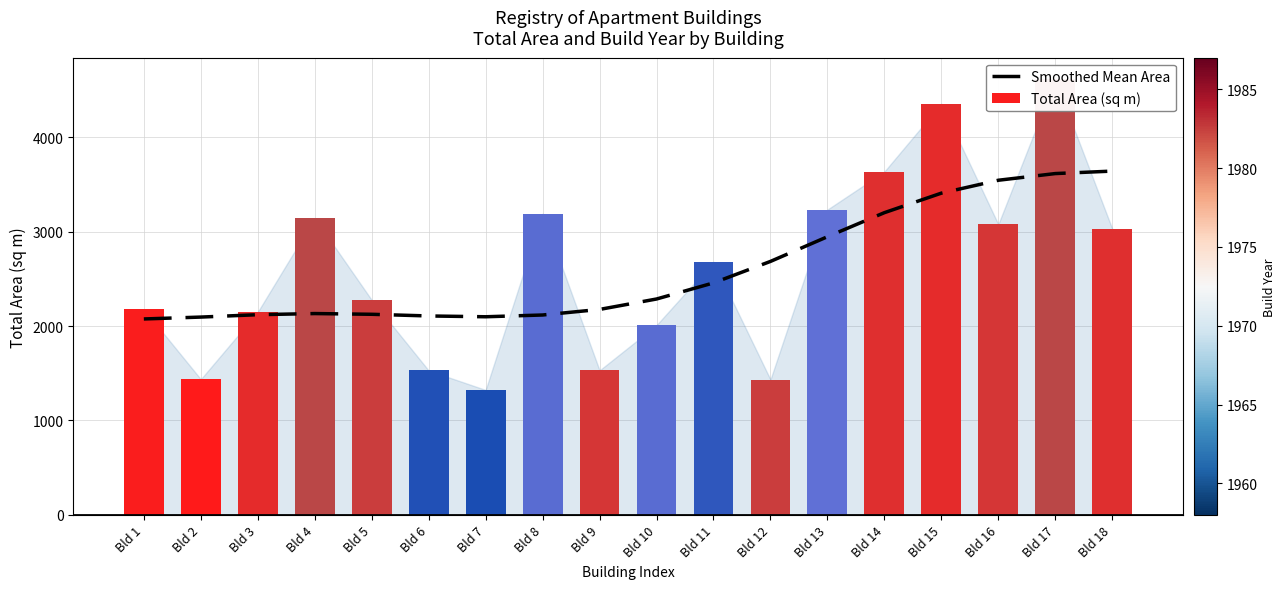

Which has a higher value, Bld 11 or Bld 4?

Bld 11